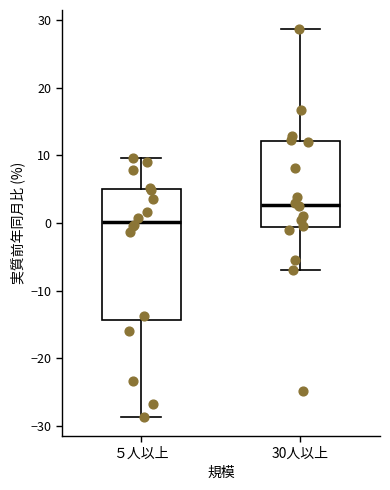

Reading left to right, read every box against the y-axis: the position of its median line, the range the box covers, and the ends of its whiskers. The values are not printed on the chart, so give them approximately, as read against the axis.

５人以上: median 0, box -14 to 5, whiskers -29 to 10
30人以上: median 3, box -1 to 12, whiskers -7 to 29